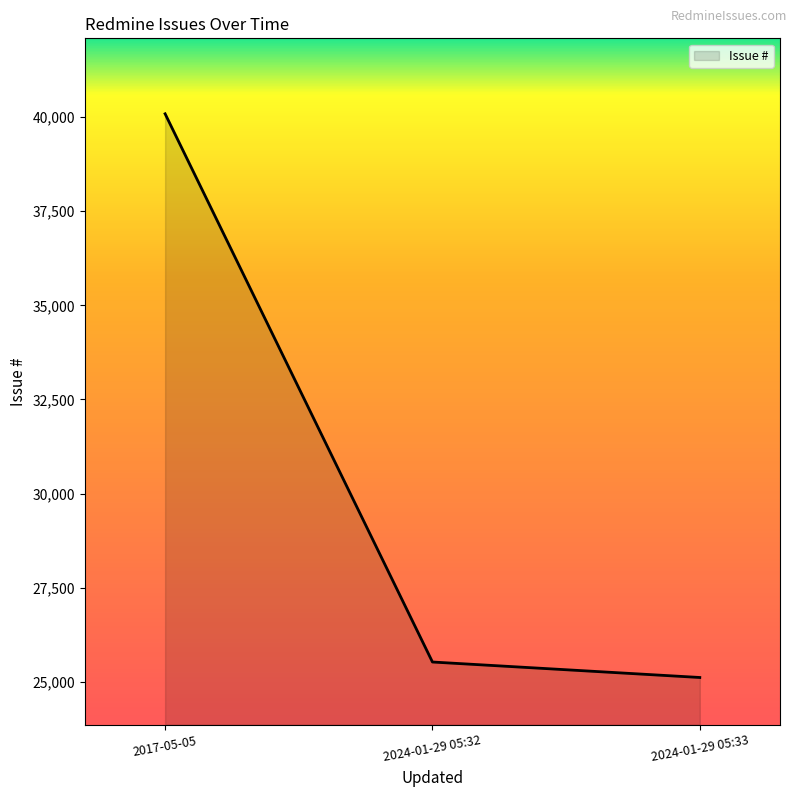

What is the approximate value at 2024-01-29 05:32?

25527